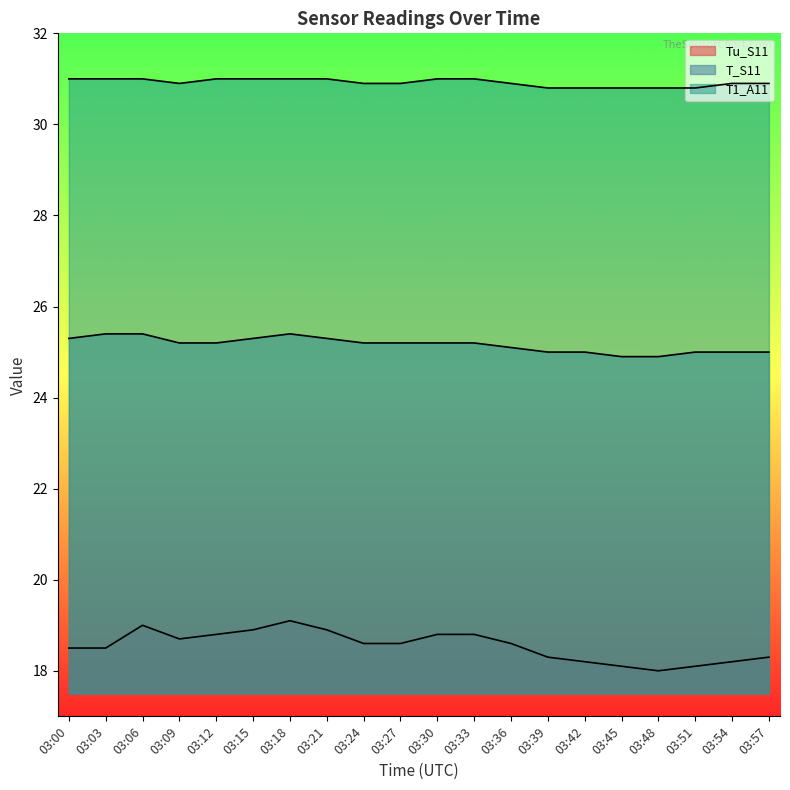

How many lines are shown in the chart?

3